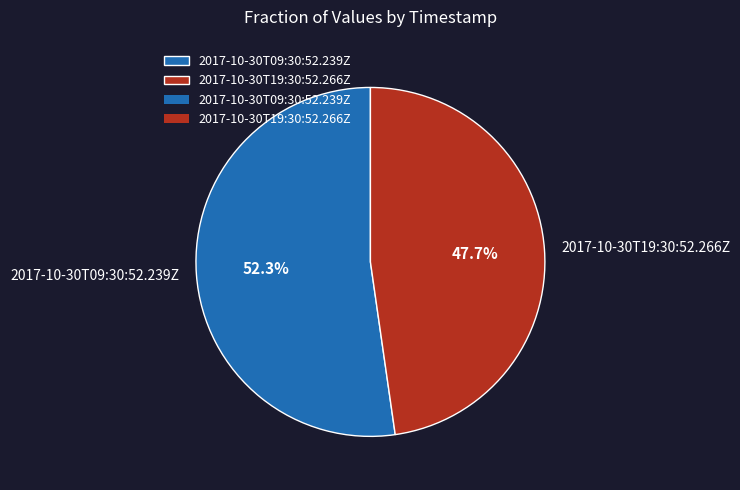

What percentage is NOT represented by 2017-10-30T19:30:52.266Z?

52.3%